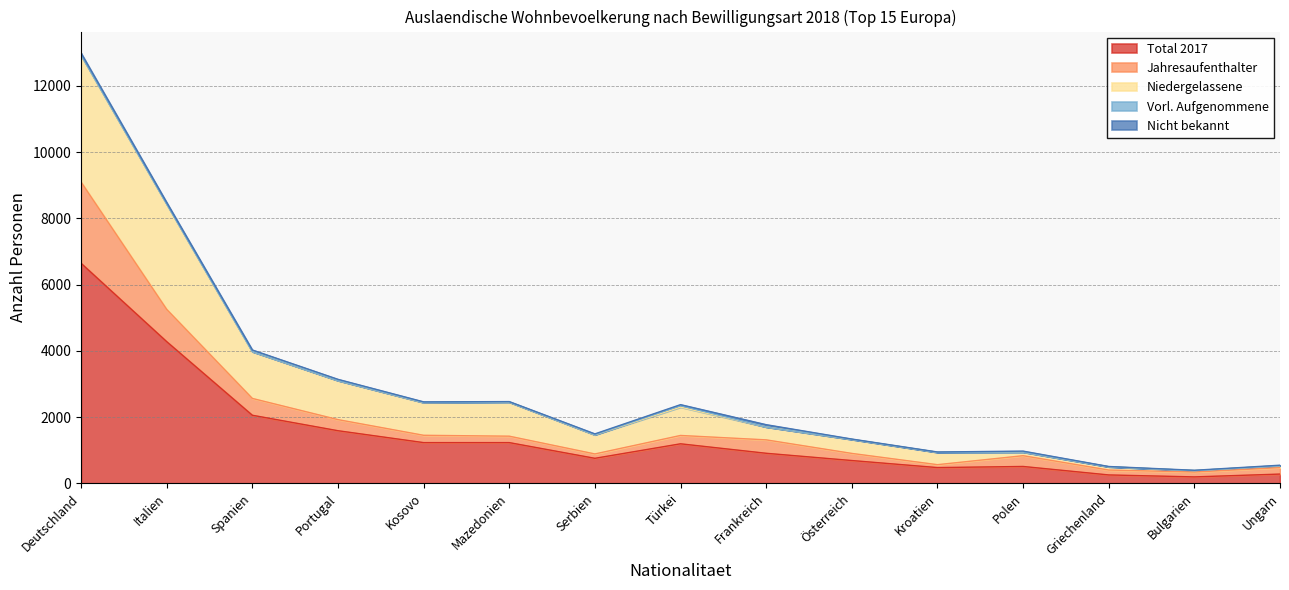

At which category does Niedergelassene reach its first local peak?

Mazedonien